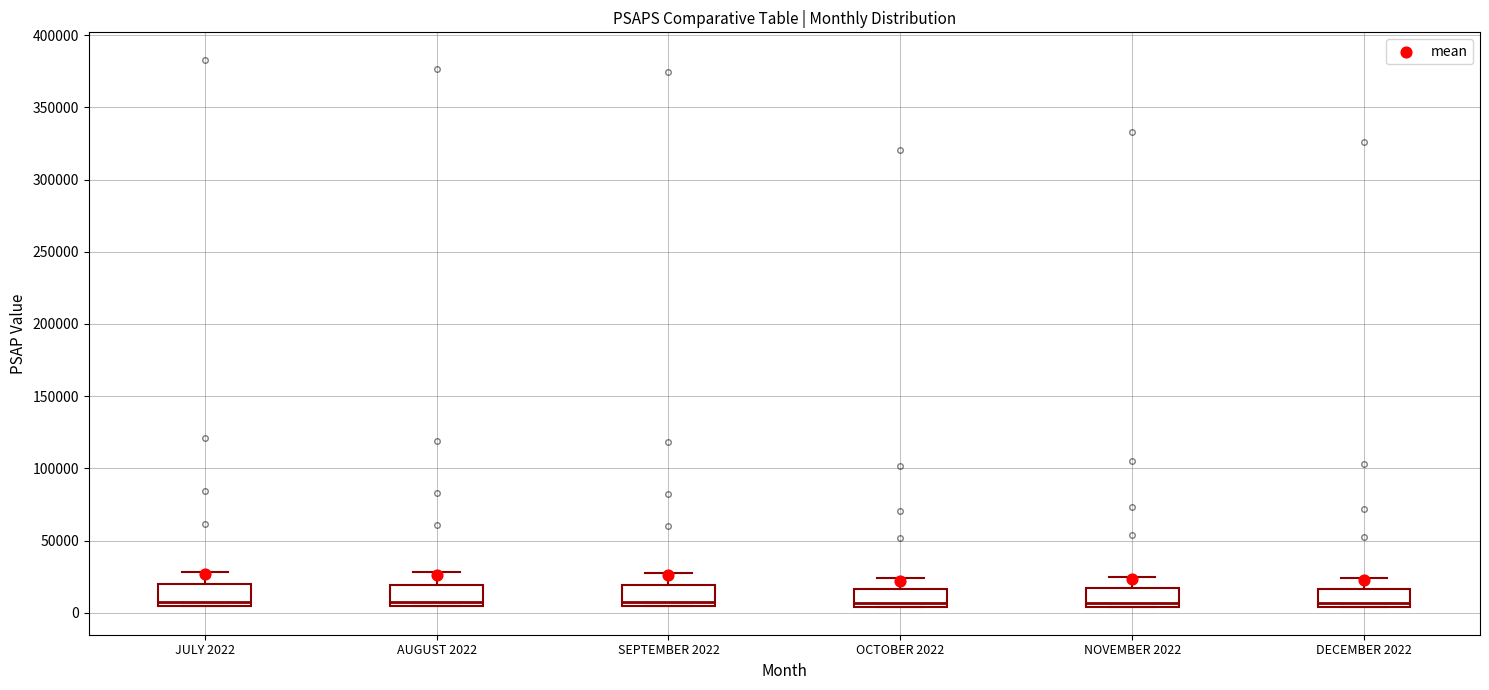

Reading left to right, read every box against the y-axis: the position of its median line, the range the box covers, and the ends of its whiskers. The values are not printed on the chart, so give them approximately, as read against the axis.

JULY 2022: median 10000, box 5000 to 20000, whiskers 5000 to 30000
AUGUST 2022: median 10000, box 5000 to 20000, whiskers 5000 to 30000
SEPTEMBER 2022: median 10000, box 5000 to 20000, whiskers 5000 to 30000
OCTOBER 2022: median 5000 (just above the box's lower edge), box 5000 to 15000, whiskers 5000 to 25000
NOVEMBER 2022: median 5000 (just above the box's lower edge), box 5000 to 15000, whiskers 5000 to 25000
DECEMBER 2022: median 5000 (just above the box's lower edge), box 5000 to 15000, whiskers 5000 to 25000